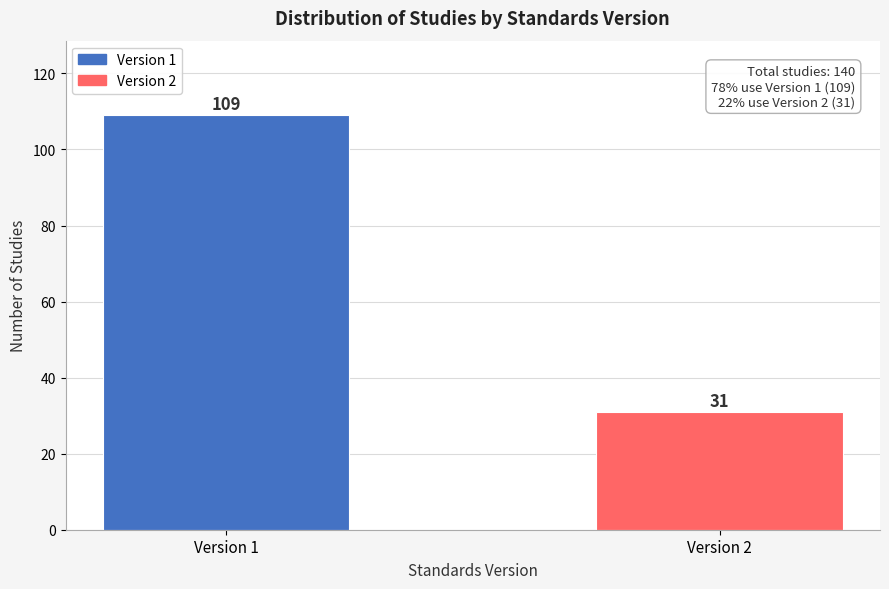

Reading left to right, transcribe all the data shown in this chart.

Version 1=109	Version 2=31